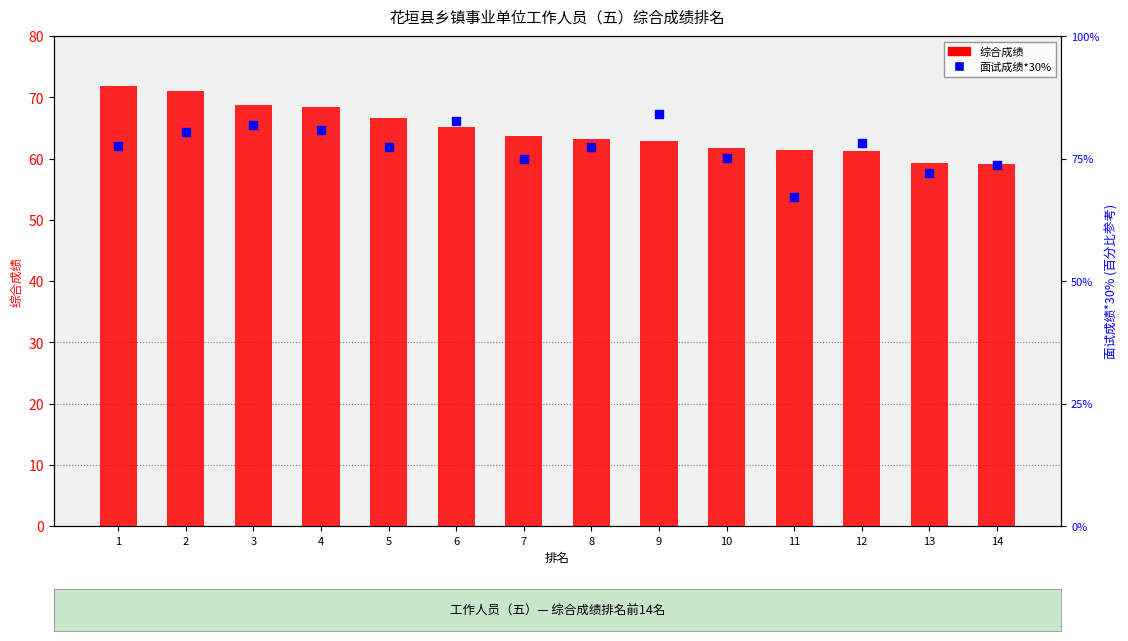

Which series has the largest total across all categories?

面试成绩*30%